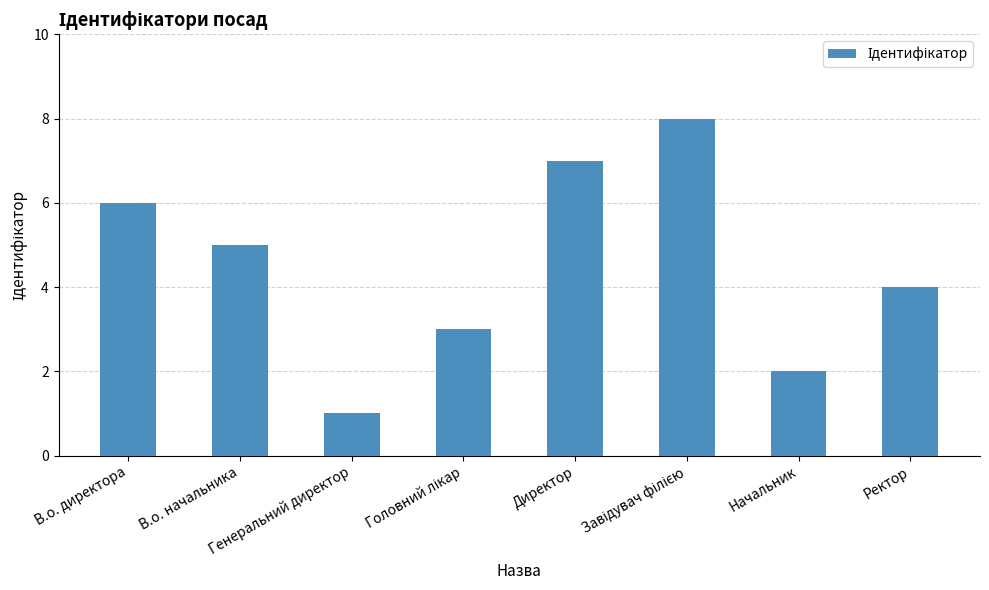

At which label does the data first exceed 5?

В.о. директора